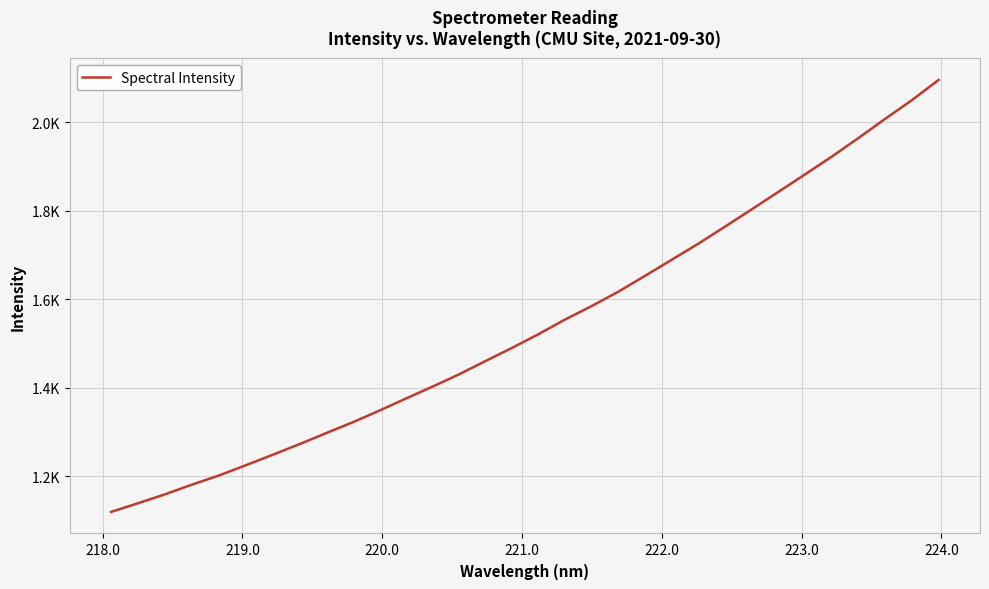

What is the difference between the maximum and second lowest values?

956.4